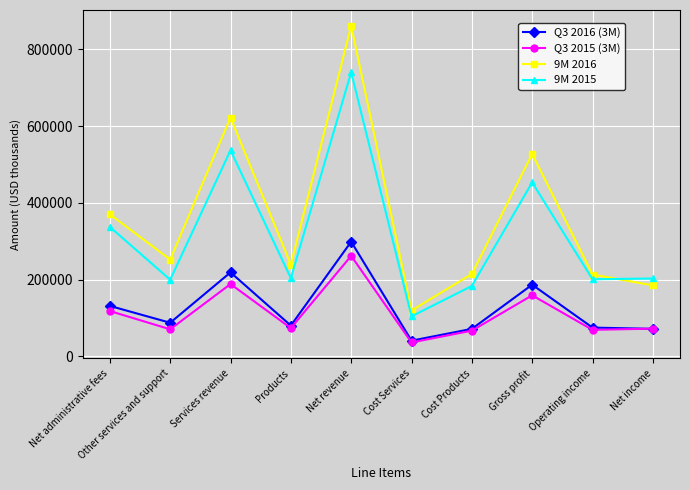

True or false: Q3 2016 (3M) and 9M 2015 cross at least once.

False